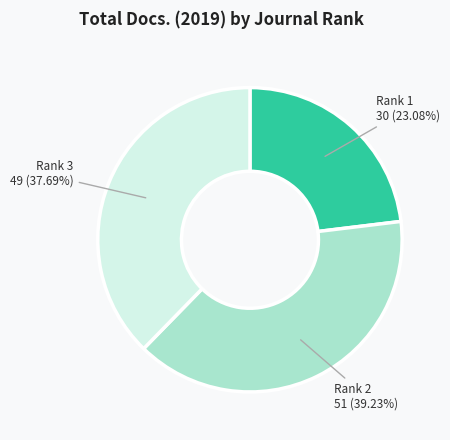

Does any single category account for the majority?

No